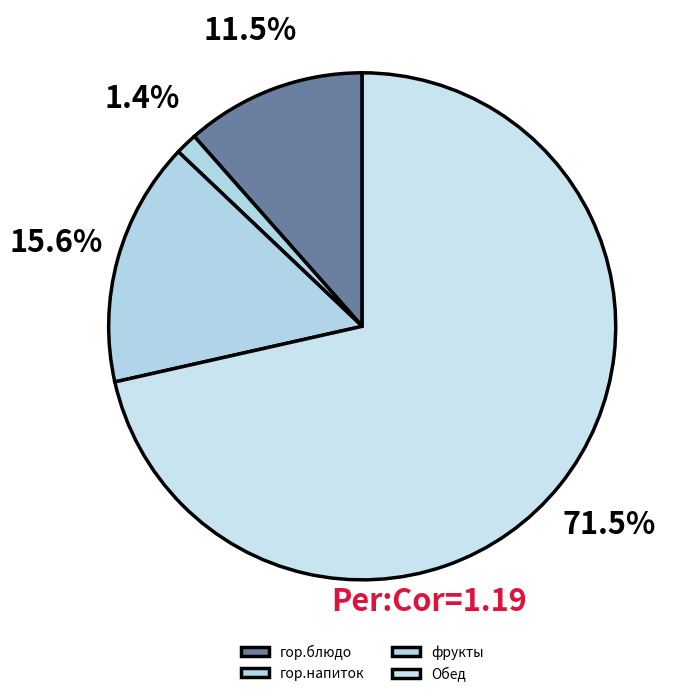

Is it true that гор.напиток is 1% of the pie?

True